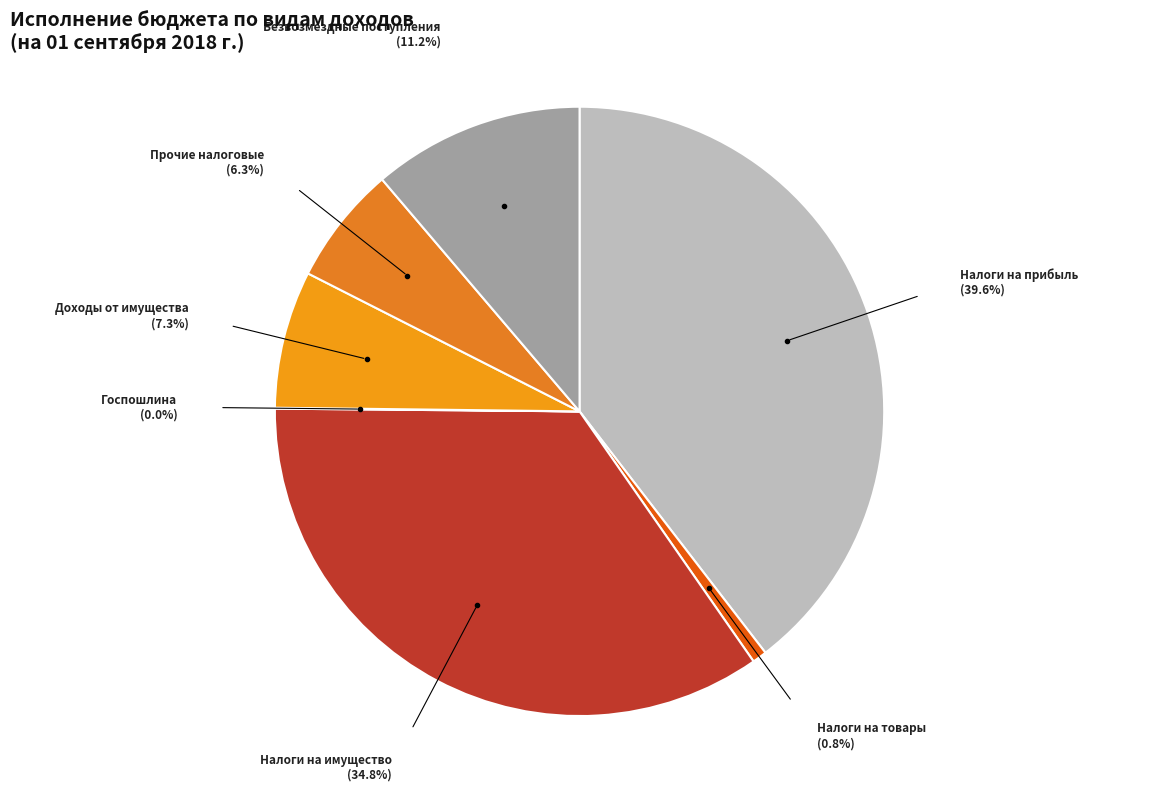

Does Налоги на прибыль account for over 50% of the chart?

No